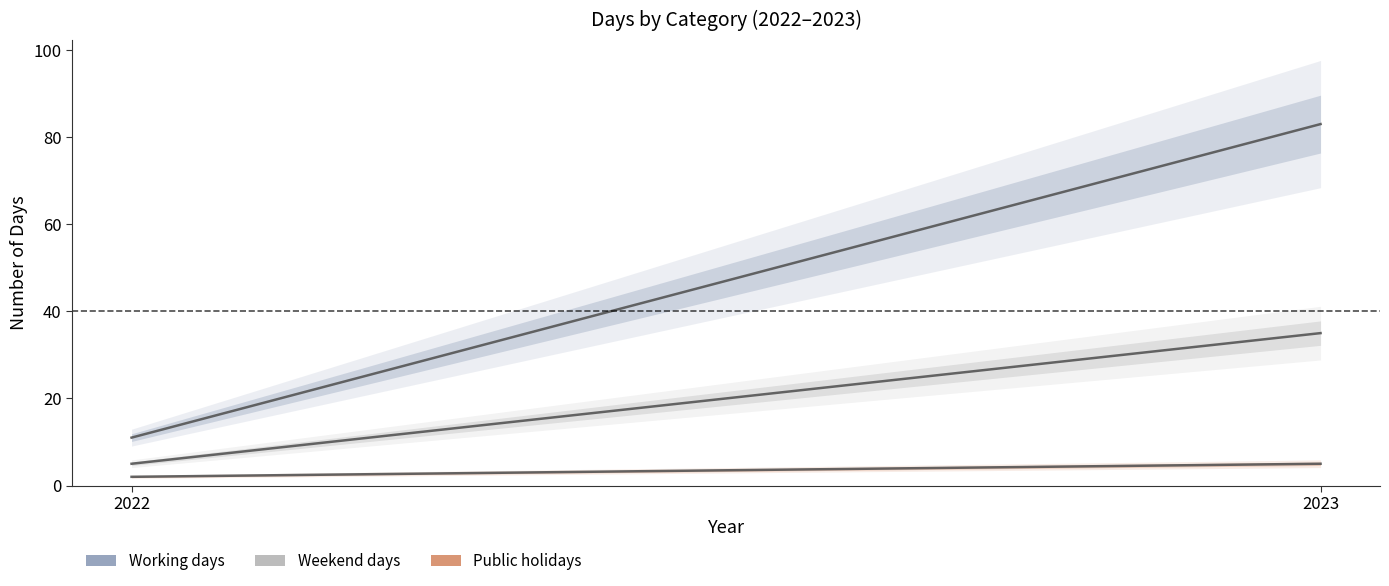

Rank the series at 2022 from lowest to highest value.

Public holidays, Weekend days, Working days